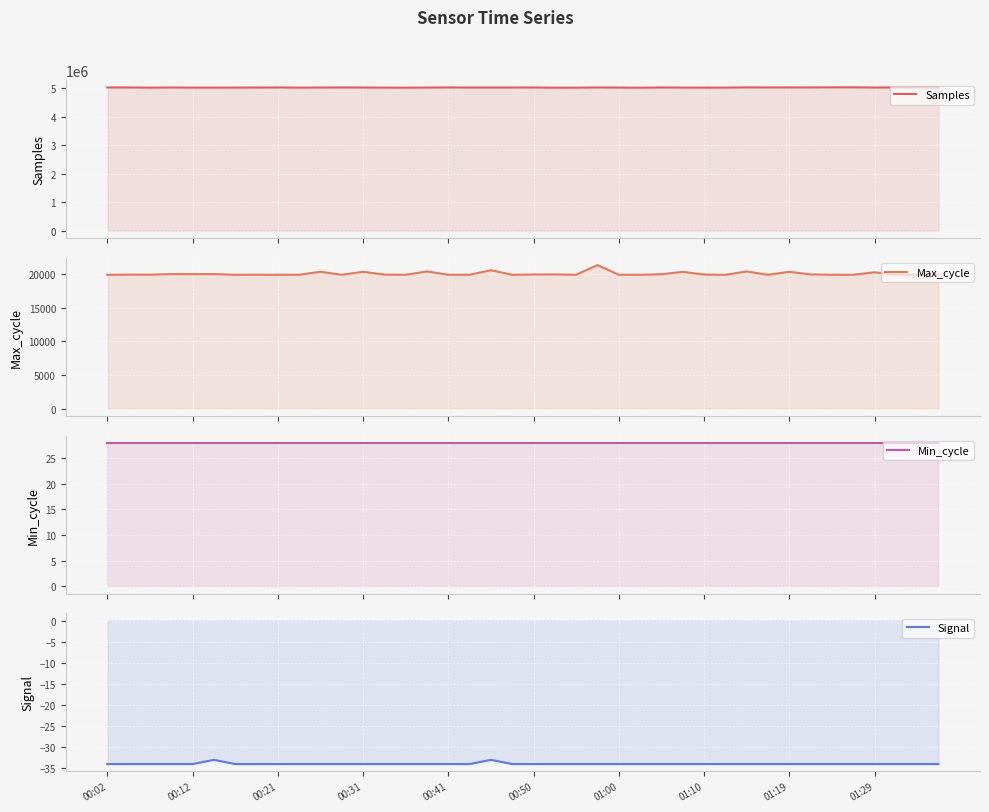

How many data points in Samples are less than 5019306?

20